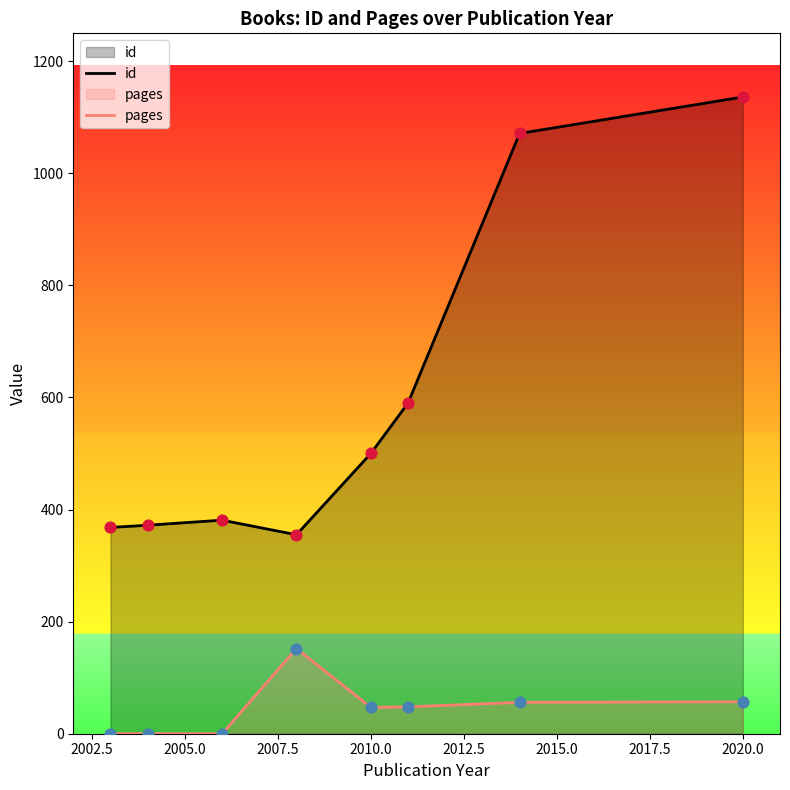

At which category is the sum across all series the highest?

2020.0